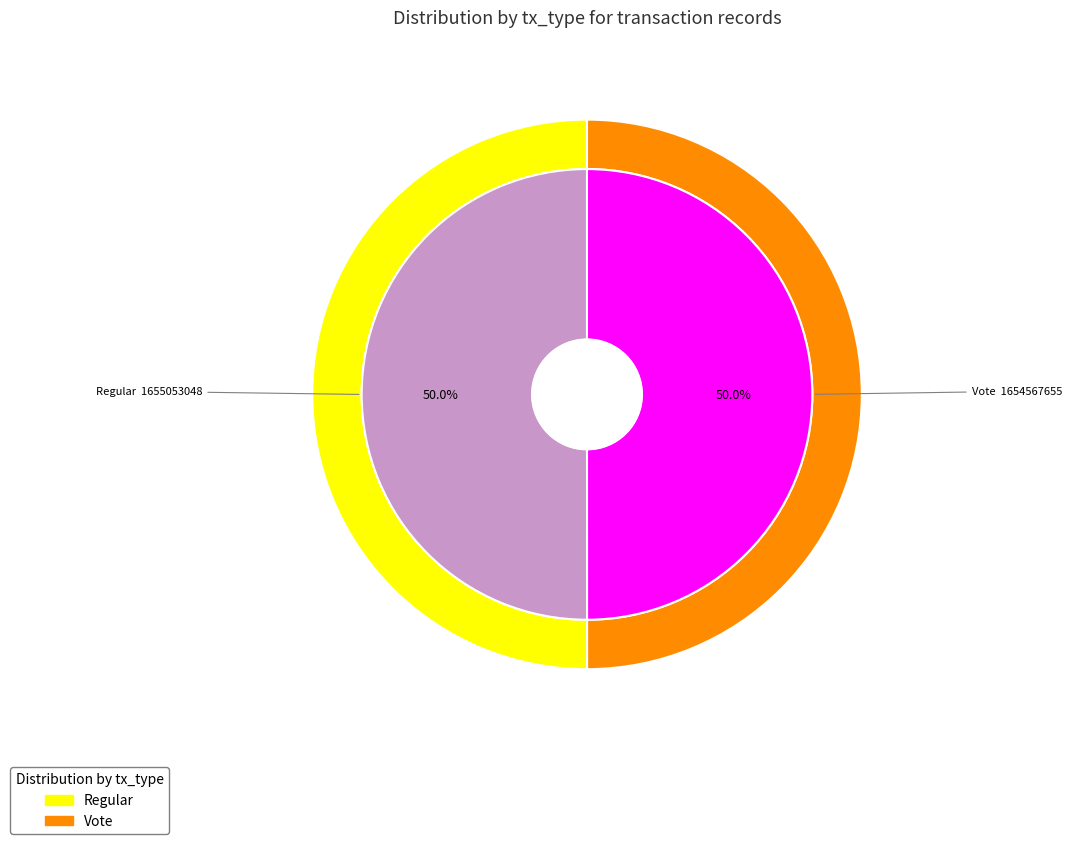

How many segments does this pie chart have?

2